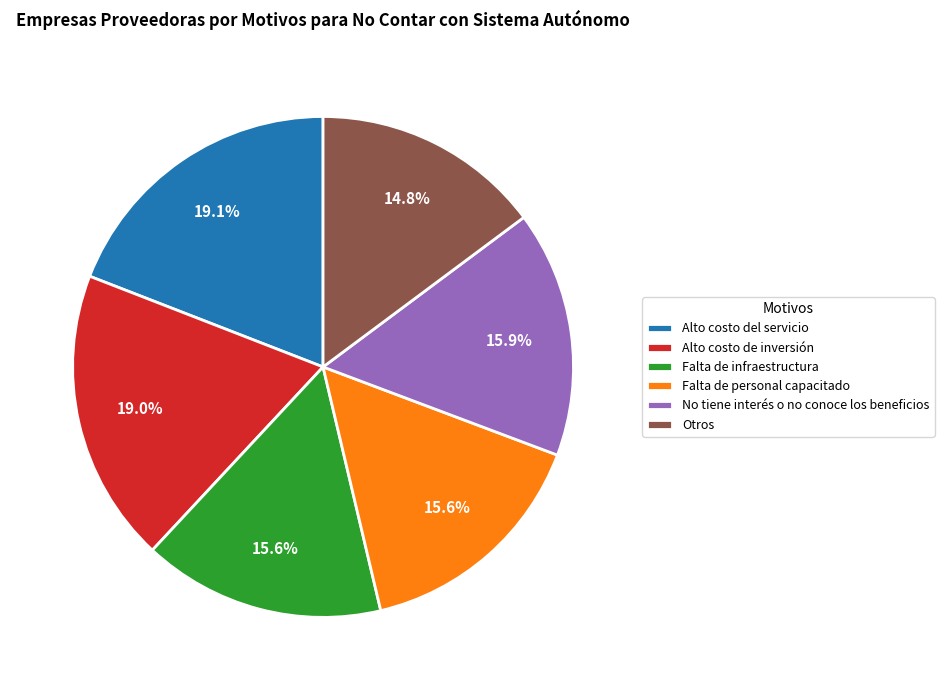

Which category has the smallest portion of the pie?

Otros